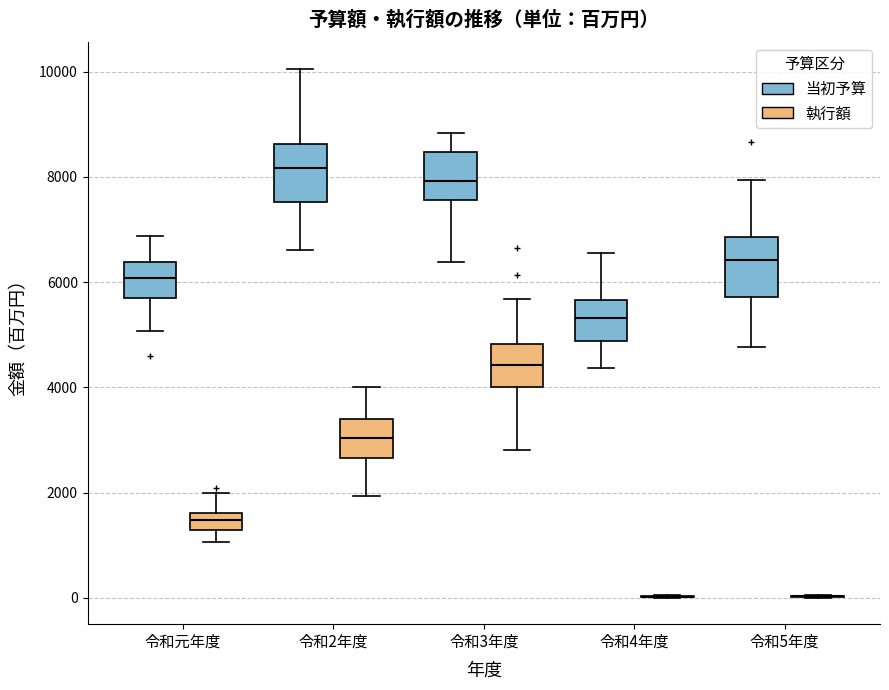

Reading left to right, read every box against the y-axis: the position of its median line, the range the box covers, and the ends of its whiskers. The values are not printed on the chart, so give them approximately, as read against the axis.

令和元年度 (当初予算): median 6000, box 5800 to 6400, whiskers 5000 to 6800
令和元年度 (執行額): median 1400, box 1200 to 1600, whiskers 1000 to 2000
令和2年度 (当初予算): median 8200, box 7600 to 8600, whiskers 6600 to 10000
令和2年度 (執行額): median 3000, box 2600 to 3400, whiskers 2000 to 4000
令和3年度 (当初予算): median 8000, box 7600 to 8400, whiskers 6400 to 8800
令和3年度 (執行額): median 4400, box 4000 to 4800, whiskers 2800 to 5600
令和4年度 (当初予算): median 5400, box 4800 to 5600, whiskers 4400 to 6600
令和4年度 (執行額): box collapsed to a line at 0, whiskers 0 to 0
令和5年度 (当初予算): median 6400, box 5800 to 6800, whiskers 4800 to 8000
令和5年度 (執行額): box collapsed to a line at 0, whiskers 0 to 0